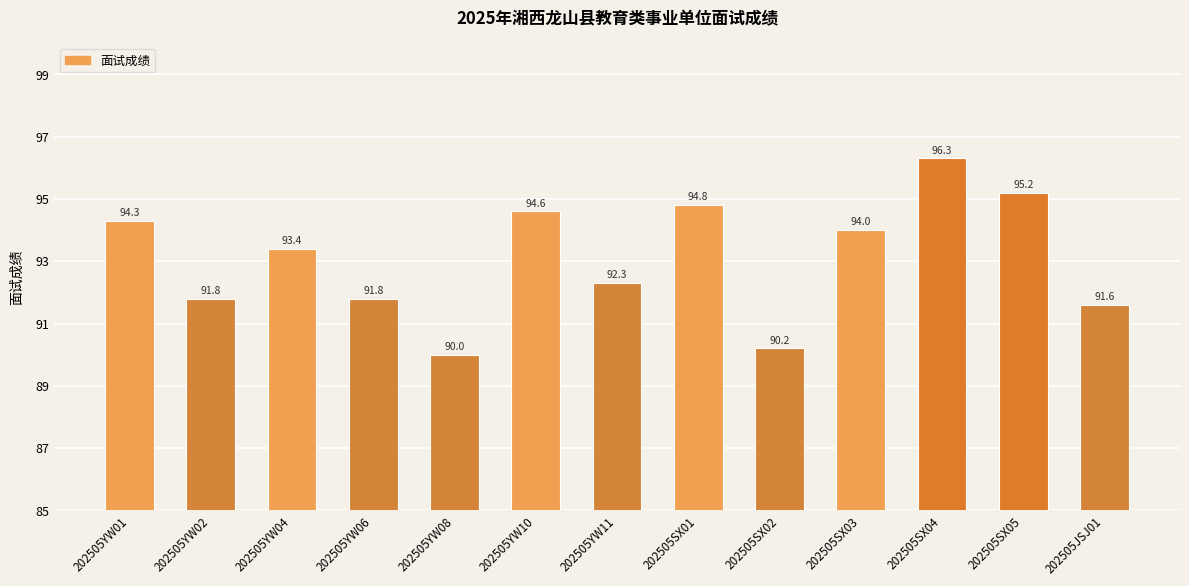

What is the change in value from 202505YW10 to 202505JSJ01?

-3.0